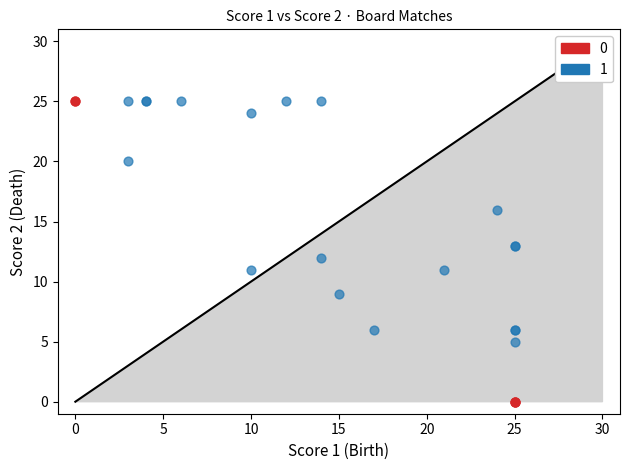

What are all the series names shown in the legend?

0, 1